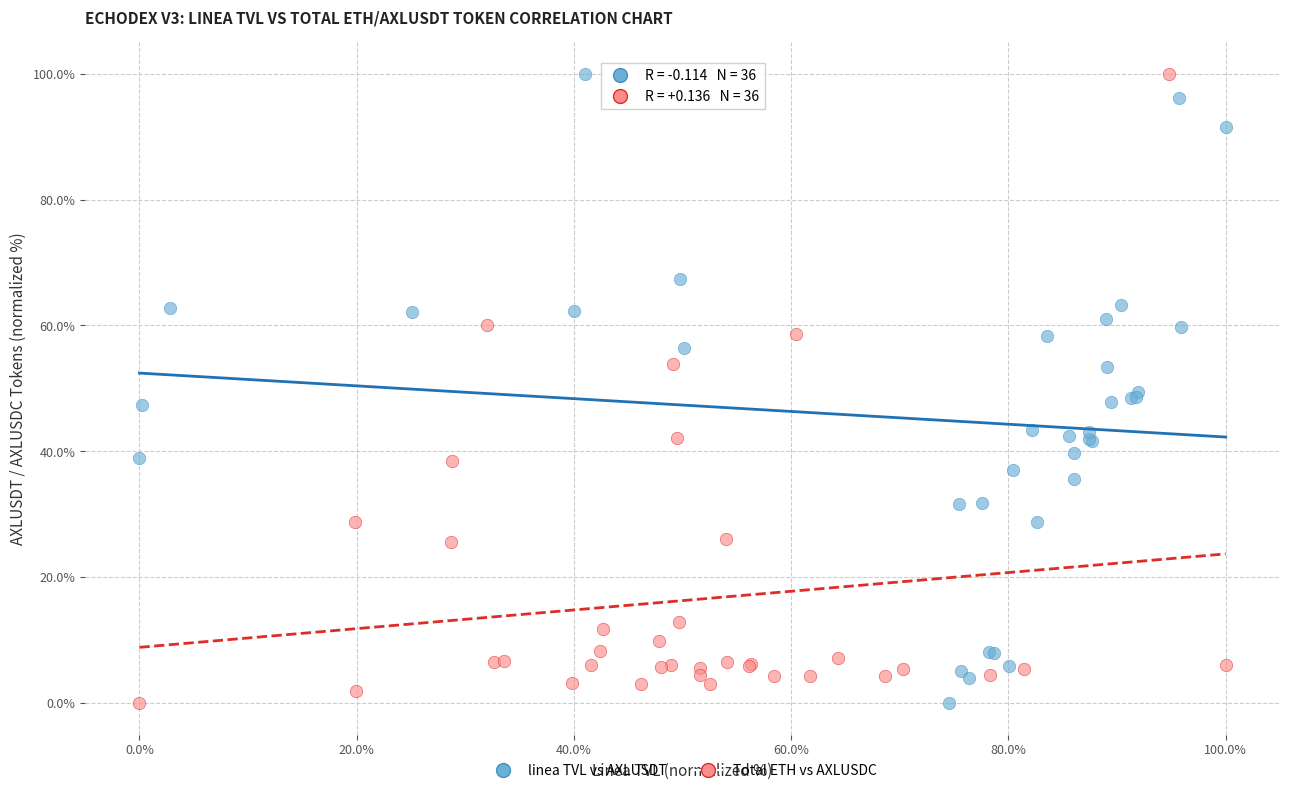

What are all the series names shown in the legend?

linea TVL vs AXLUSDT, Total ETH vs AXLUSDC